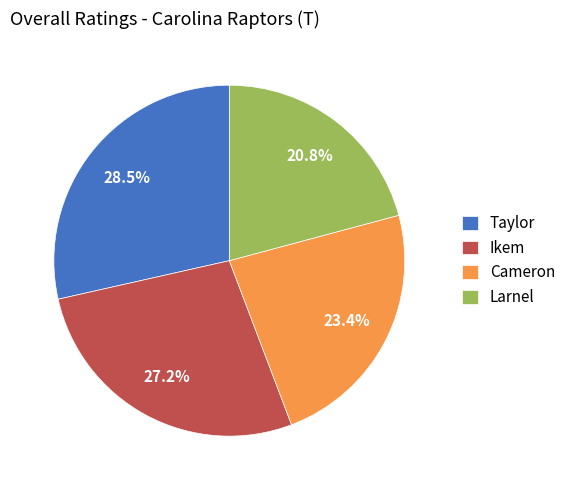

To the nearest percent, what percentage of the pie is Larnel?

21%